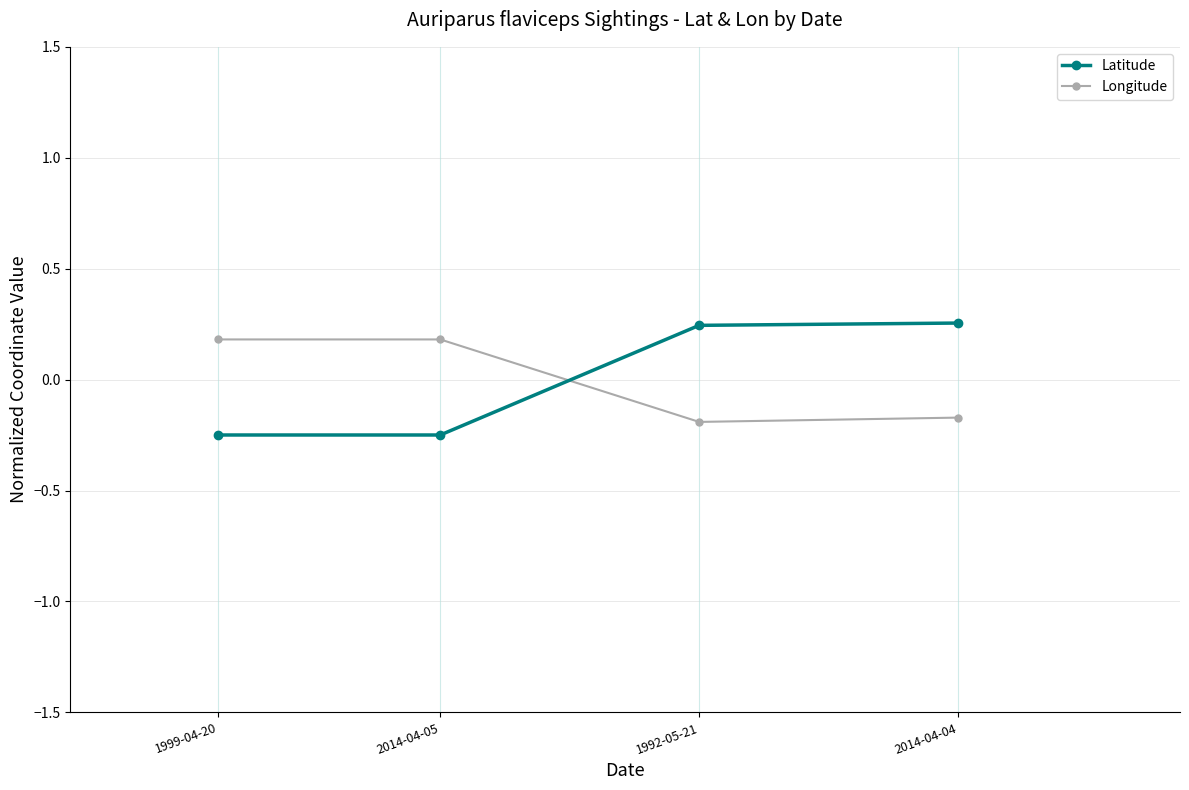

True or false: Latitude has a value of 0.4 at 1992-05-21.

False